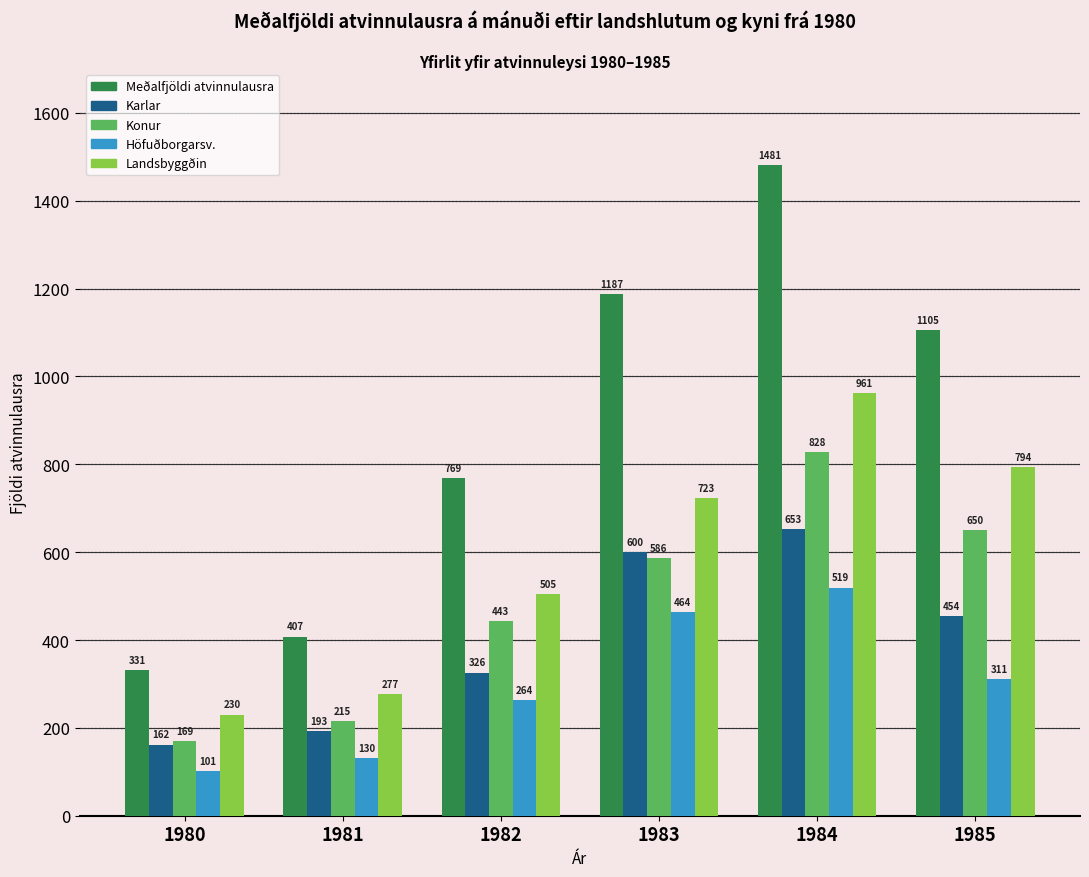

At which category does the chart reach its peak across all series?

1984